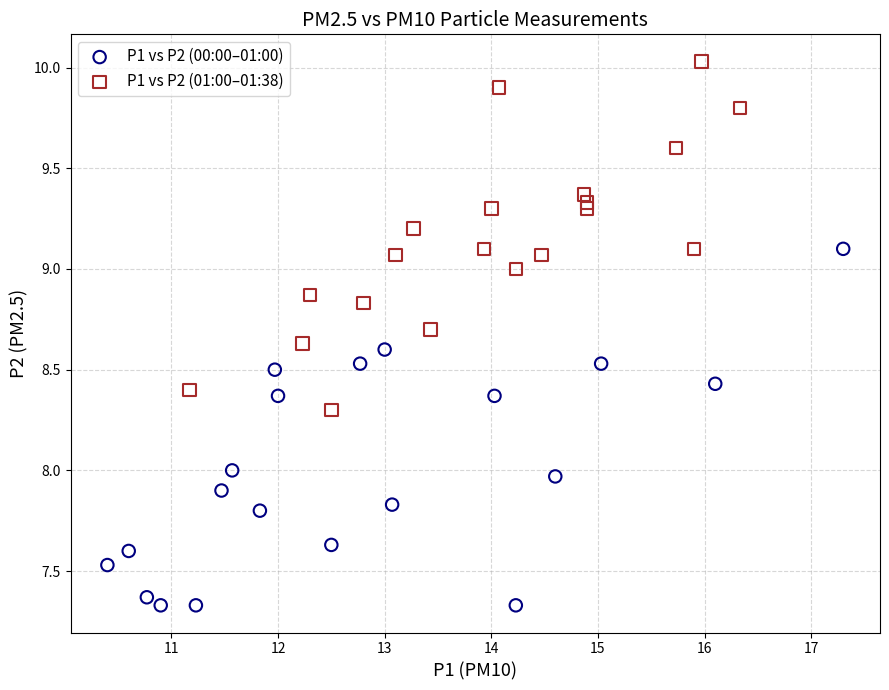

Which series has the widest spread of Y values?

P1 vs P2 (00:00–01:00)